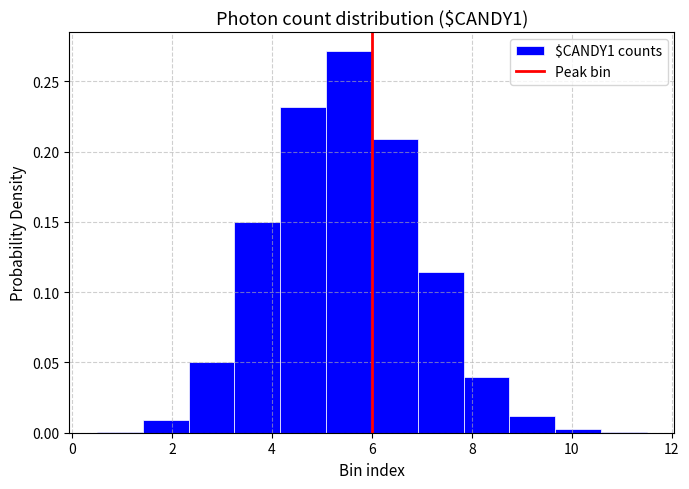

Reading left to right, transcribe this chart: for each bar, give the range it covers on the x-axis and its height. Neither the bar edges nor the heights are printed on the chart, so give them approximately, as read against the axes.

0.6 to 1.4: under 0.005
1.4 to 2.4: 0.010
2.4 to 3.2: 0.050
3.2 to 4.2: 0.150
4.2 to 5.0: 0.230
5.0 to 6.0: 0.270
6.0 to 7.0: 0.210
7.0 to 7.8: 0.115
7.8 to 8.8: 0.040
8.8 to 9.6: 0.010
9.6 to 10.6: under 0.005
10.6 to 11.6: under 0.005